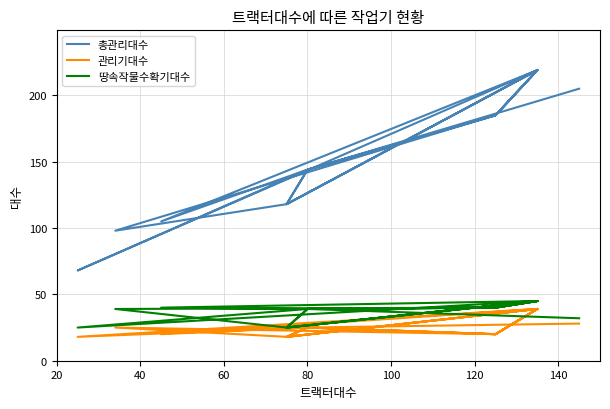

True or false: 관리기대수 has more than 2 points higher than both neighbors.

True